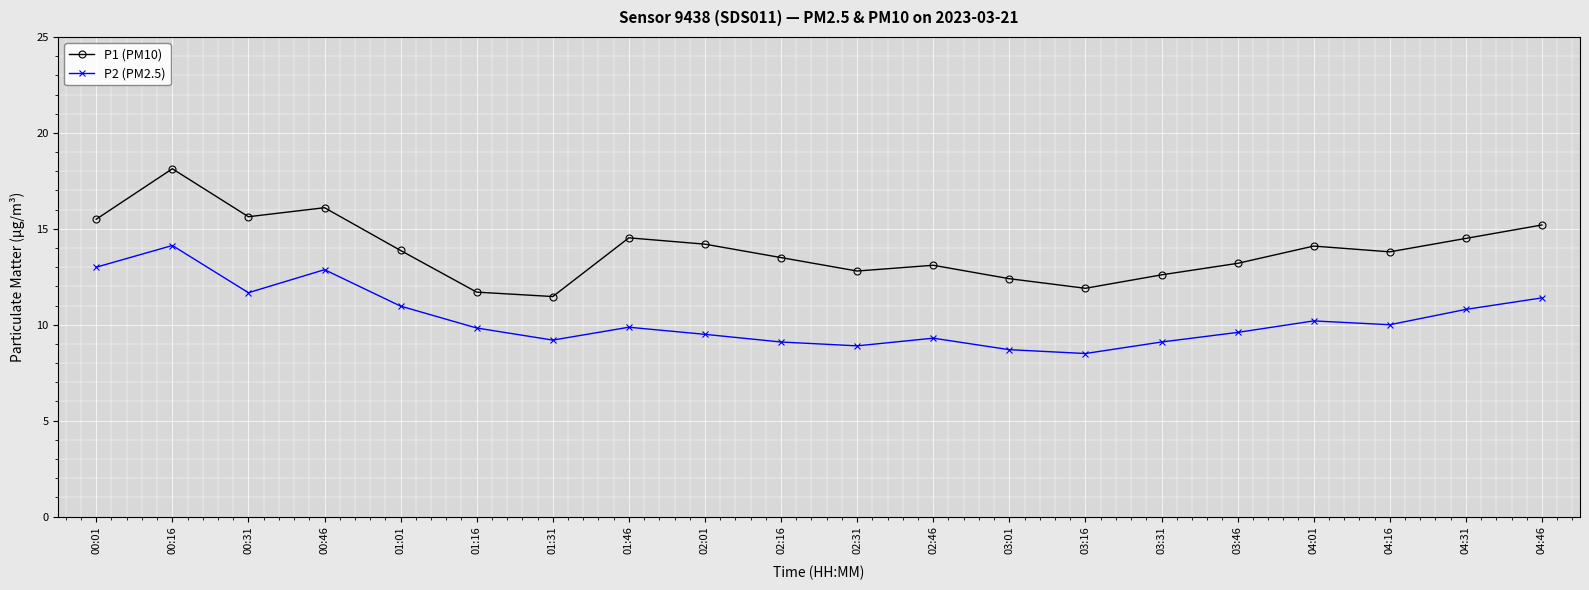

Is this an area chart (filled region under the line)?

No